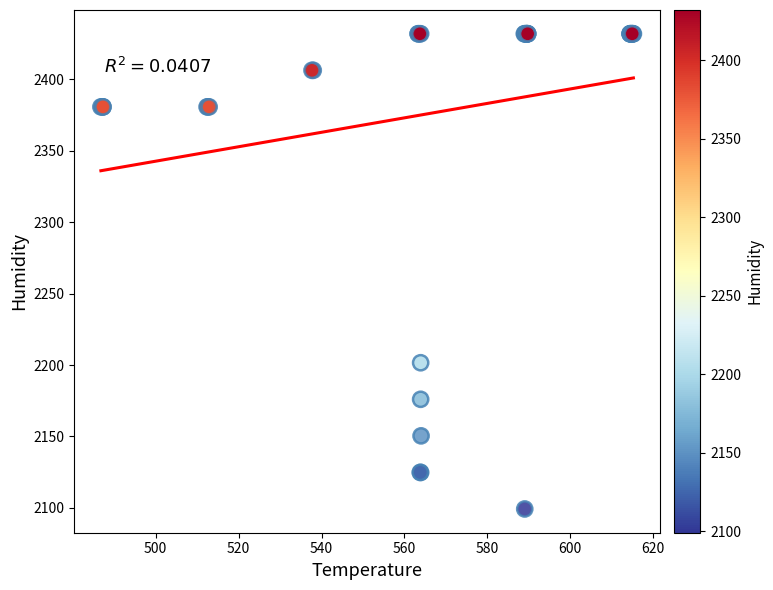

What Y value in the scatter plot is closest to 2265?

2201.6